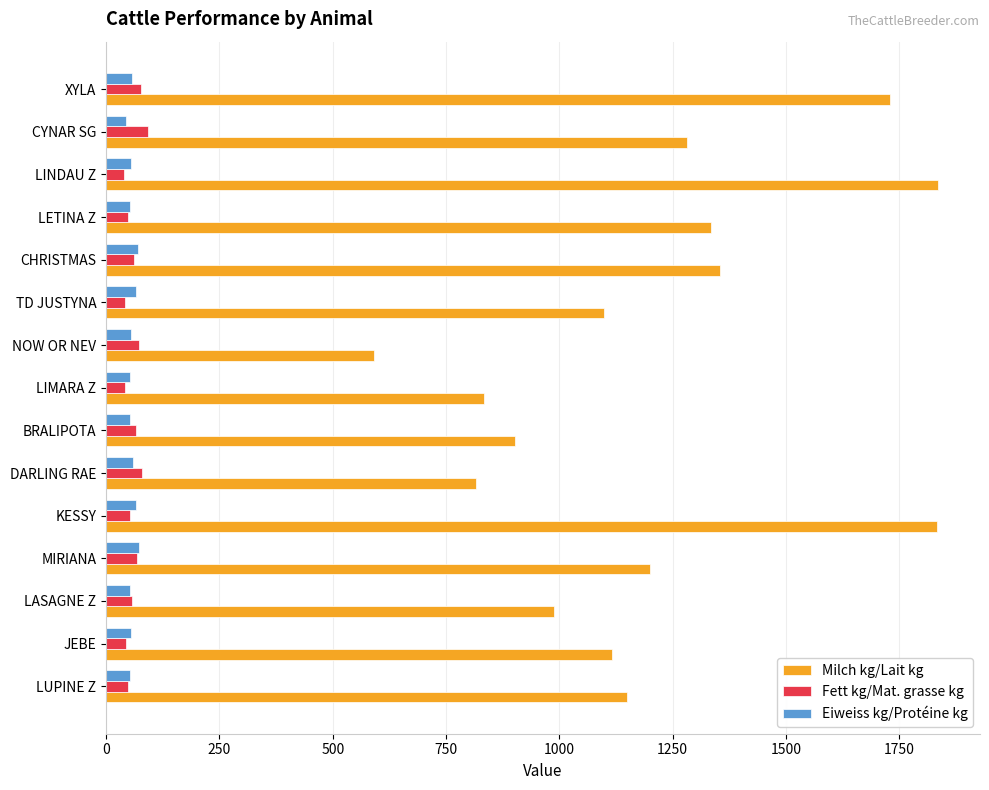

What is the sum of all Fett kg/Mat. grasse kg values?

888